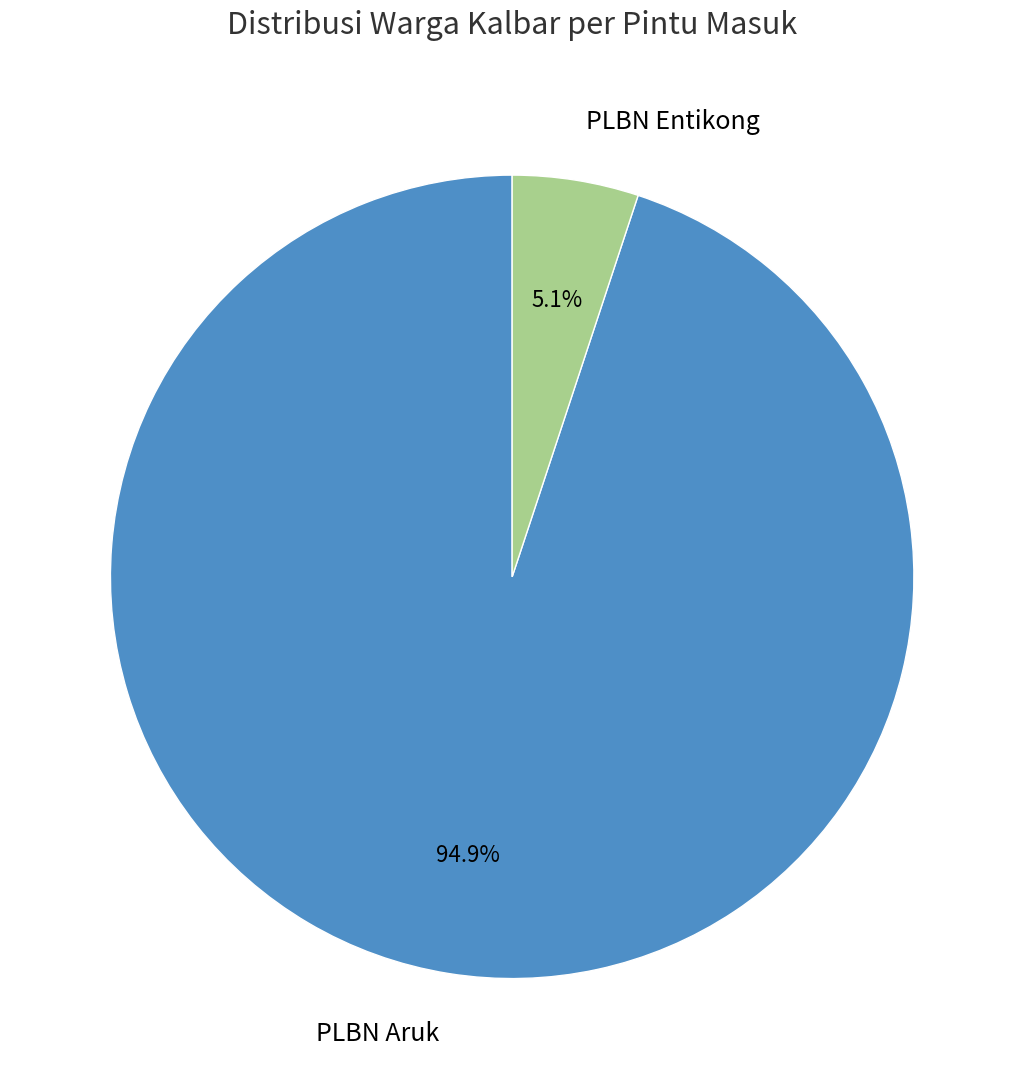

To the nearest percent, what is the average slice percentage?

50%